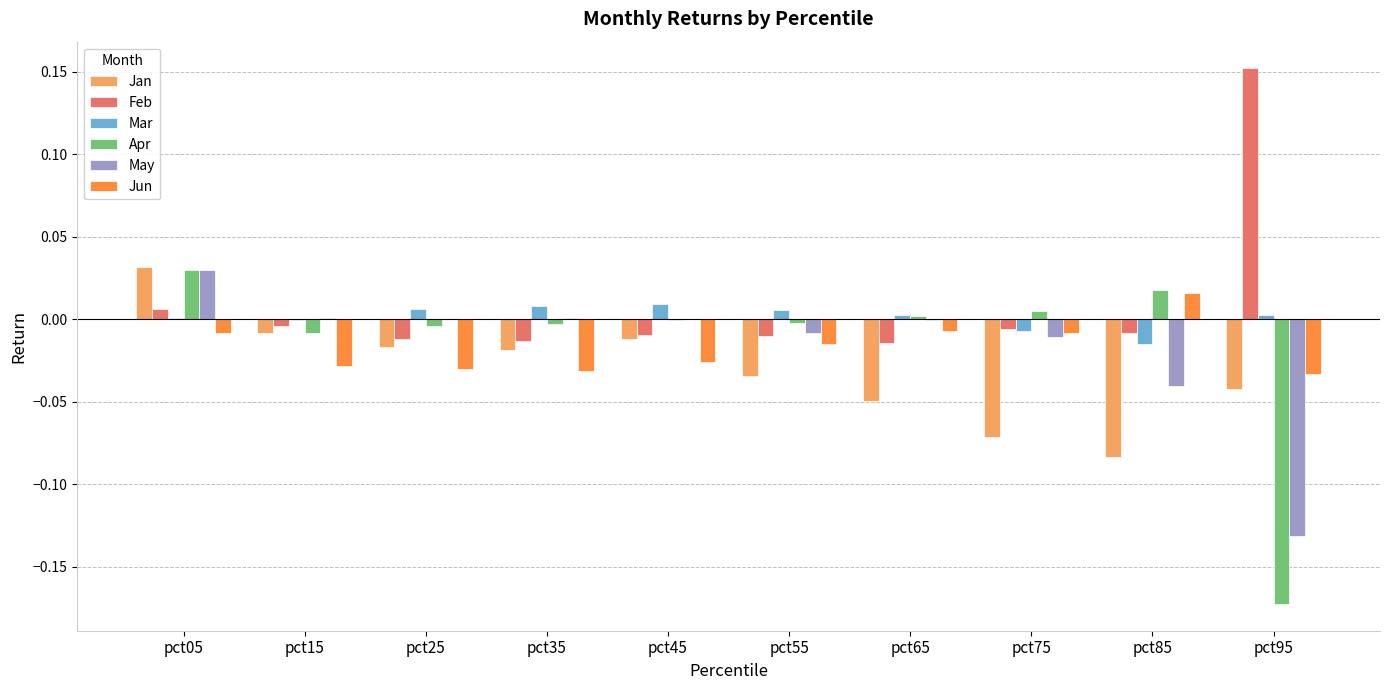

What are all the series names shown in the legend?

Jan, Feb, Mar, Apr, May, Jun